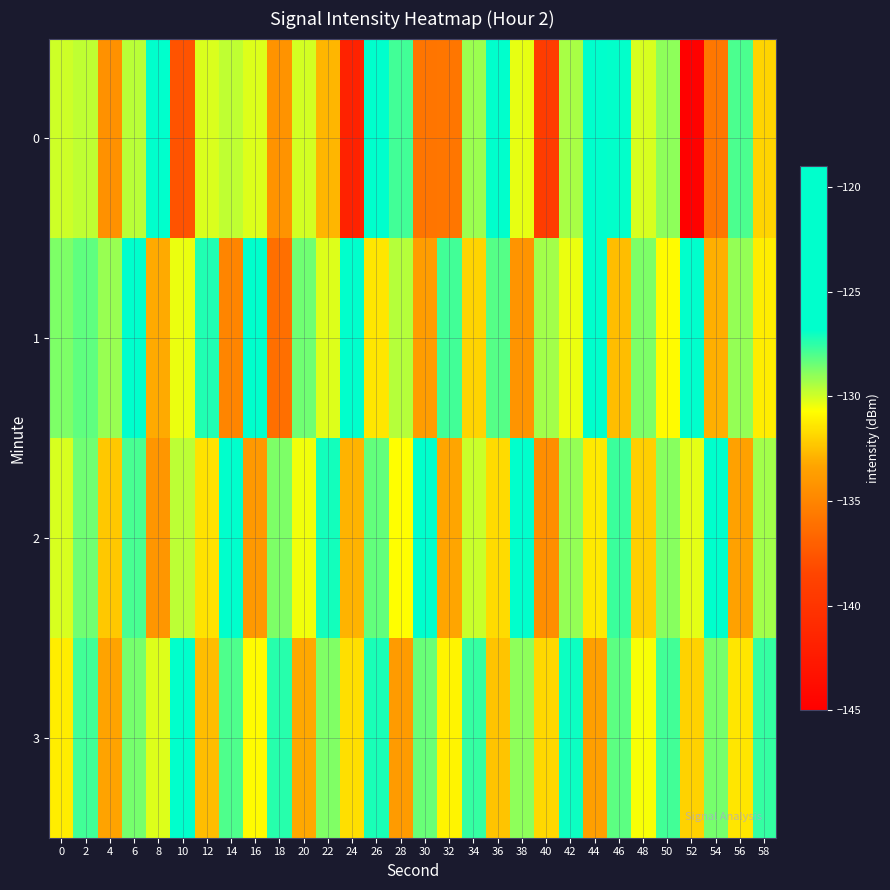

How many distinct data groups are displayed?

4